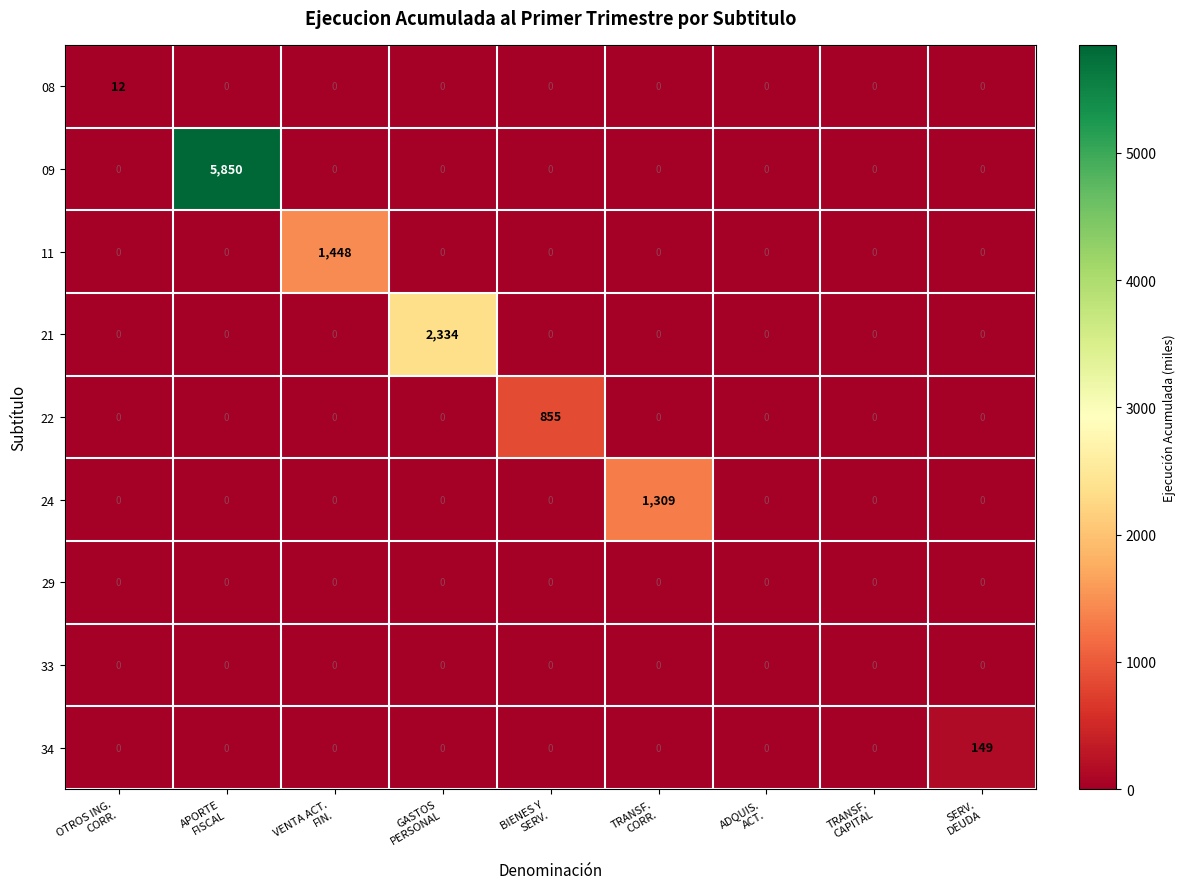

How many data points does each series have?

9